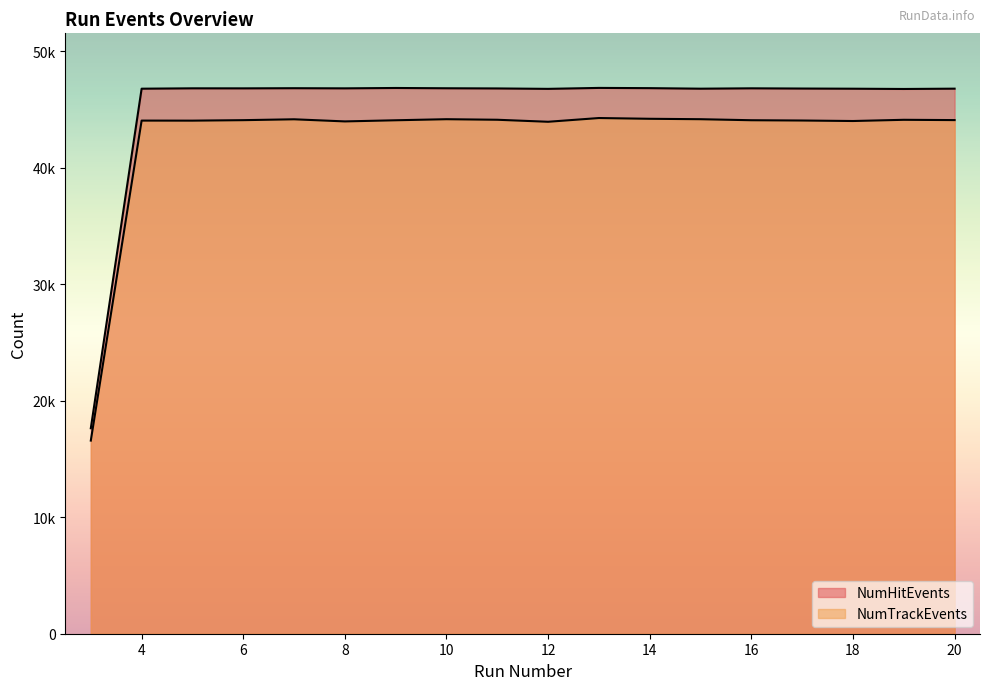

Does the chart display data point markers on the line(s)?

No